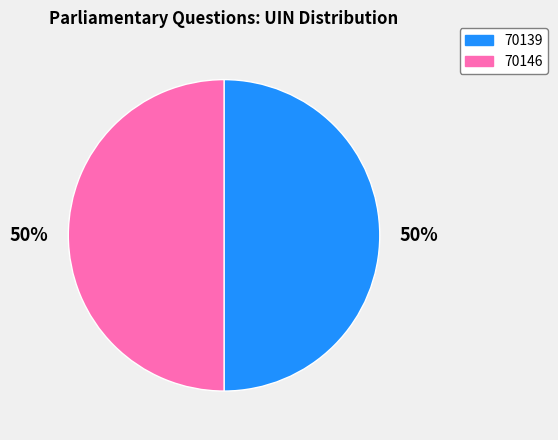

What is the ratio of the value at 70146 to the value at 70139?

1.0